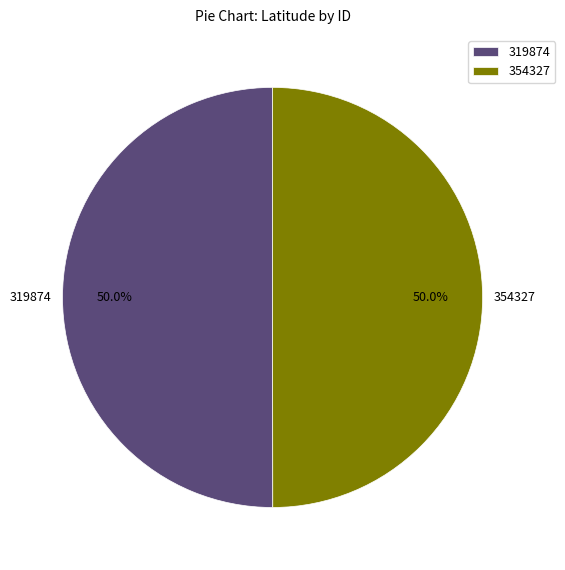

What is the ratio of the value at 319874 to the value at 354327?

1.0